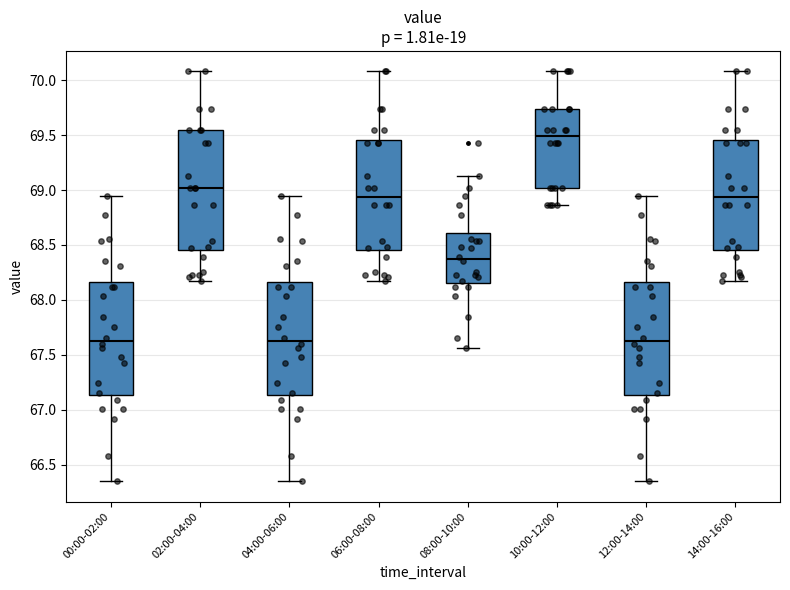

Reading left to right, transcribe this box plot: for each box, give where its median line is, the range the box spans, and where its two whiskers end, as read against the y-axis. The values are not printed on the chart, so give them approximately, as read against the axis.

00:00-02:00: median 67.65, box 67.15 to 68.15, whiskers 66.35 to 68.95
02:00-04:00: median 69.00, box 68.45 to 69.55, whiskers 68.15 to 70.10
04:00-06:00: median 67.65, box 67.15 to 68.15, whiskers 66.35 to 68.95
06:00-08:00: median 68.95, box 68.45 to 69.45, whiskers 68.15 to 70.10
08:00-10:00: median 68.35, box 68.15 to 68.60, whiskers 67.55 to 69.15
10:00-12:00: median 69.50, box 69.00 to 69.75, whiskers 68.85 to 70.10
12:00-14:00: median 67.65, box 67.15 to 68.15, whiskers 66.35 to 68.95
14:00-16:00: median 68.95, box 68.45 to 69.45, whiskers 68.15 to 70.10